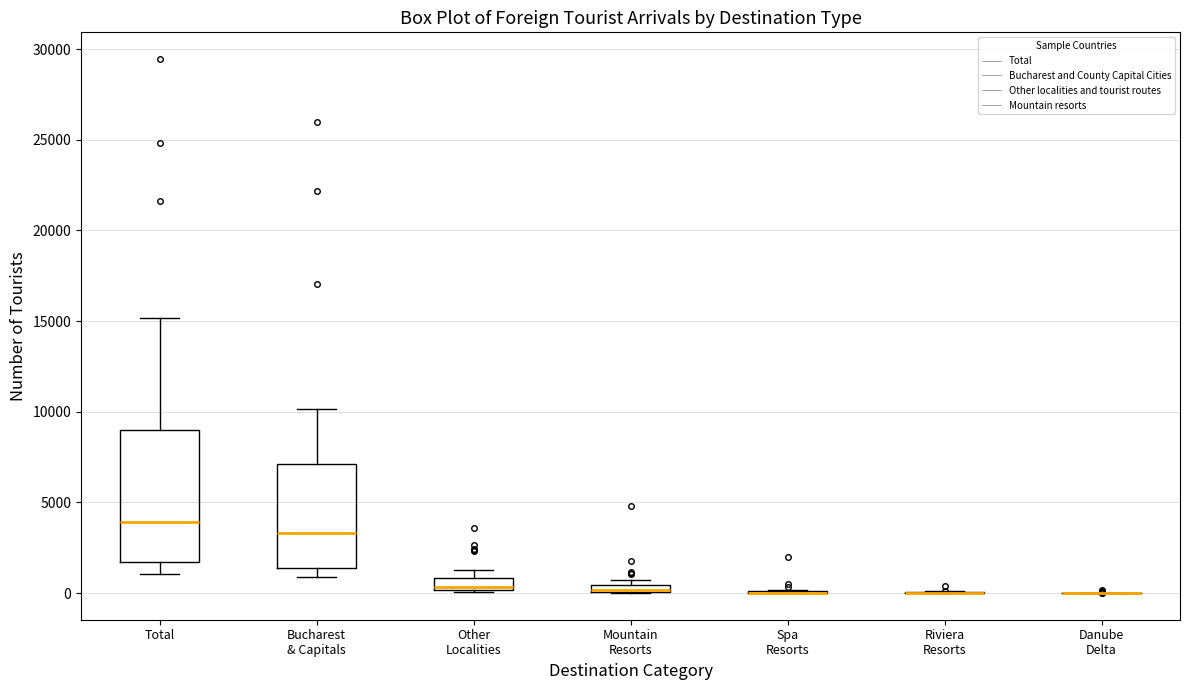

Where does the median line of the box for Other Localities sit on the y-axis? The values are not printed on the chart, so give them approximately, as read against the axis.

500